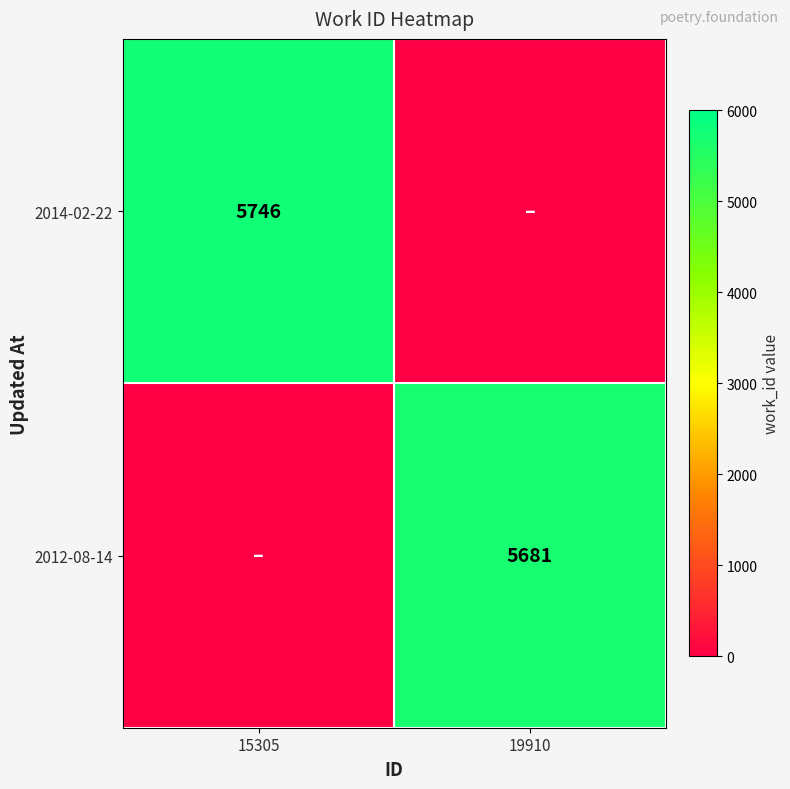

The value of 2012-08-14 at 19910 is 8895. True or false?

False